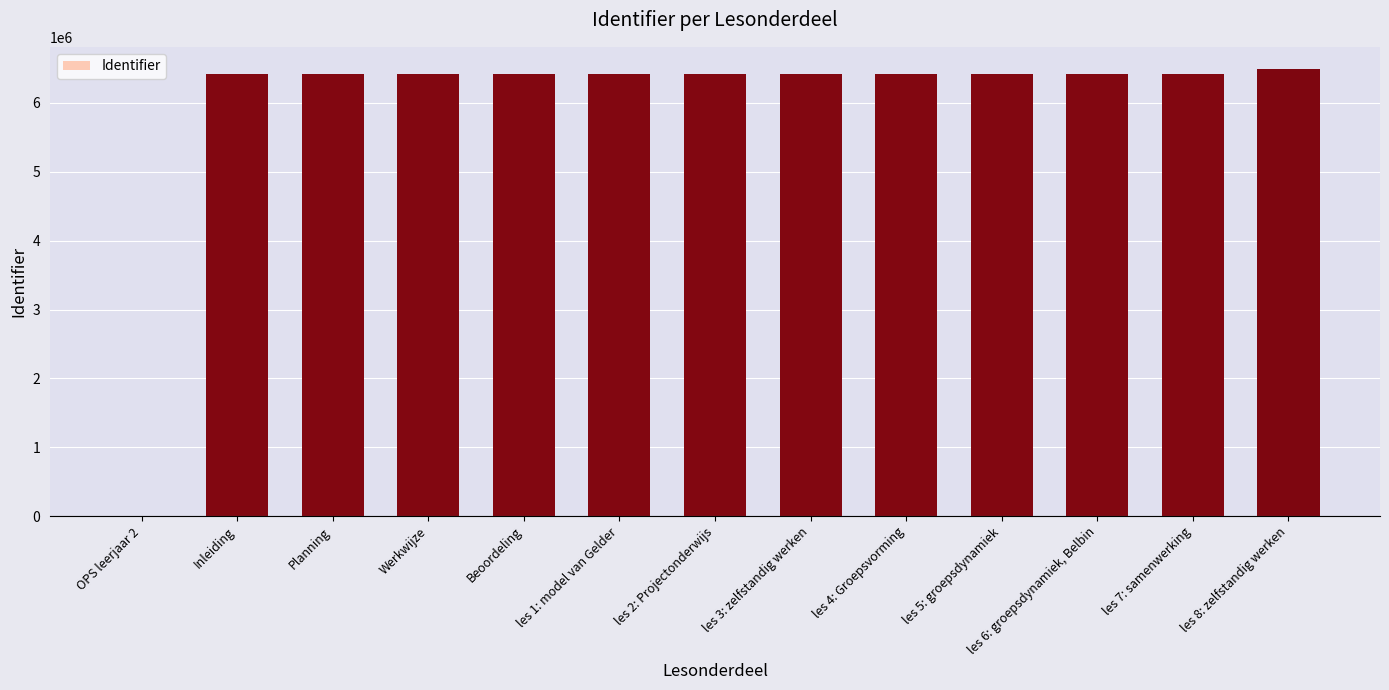

What is the maximum value shown in the chart?

6491170